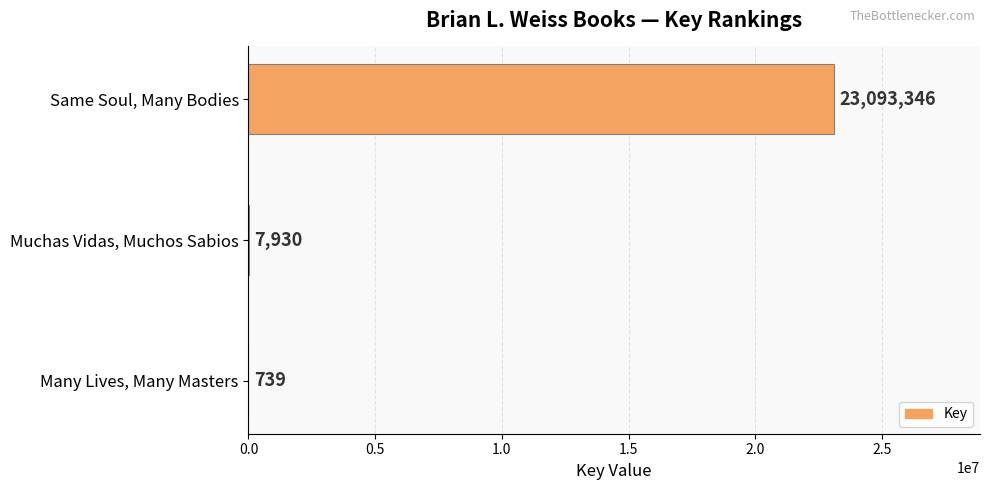

Reading top to bottom, extract all data points from this chart.

Same Soul, Many Bodies=23093346	Muchas Vidas, Muchos Sabios=7930	Many Lives, Many Masters=739